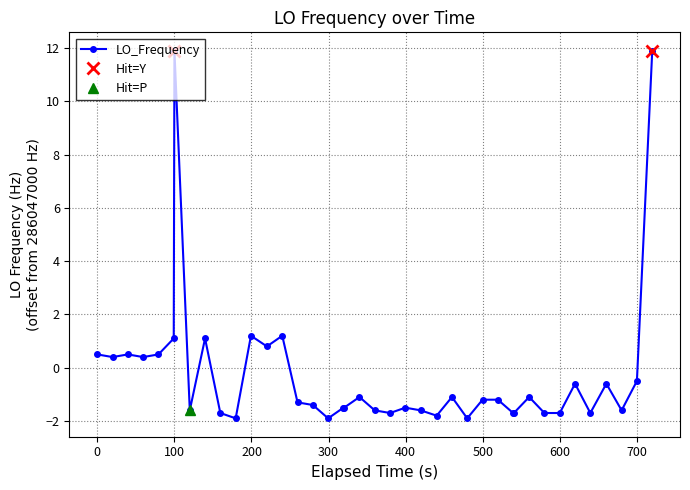

True or false: LO_Frequency has more than 1 interior local peaks.

True